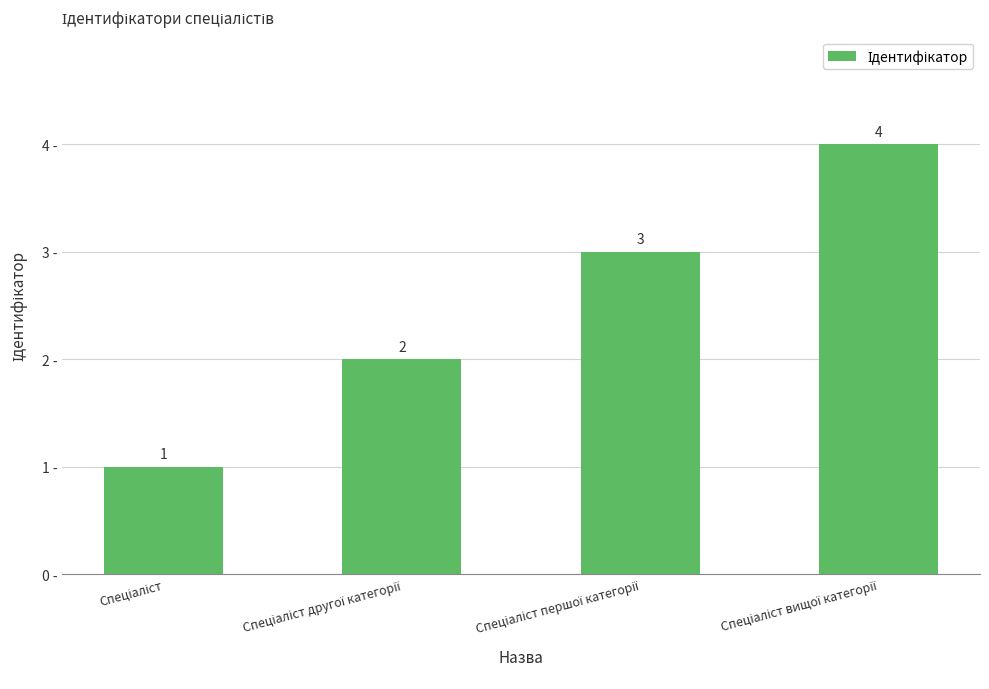

What is the difference between the maximum and minimum values?

3